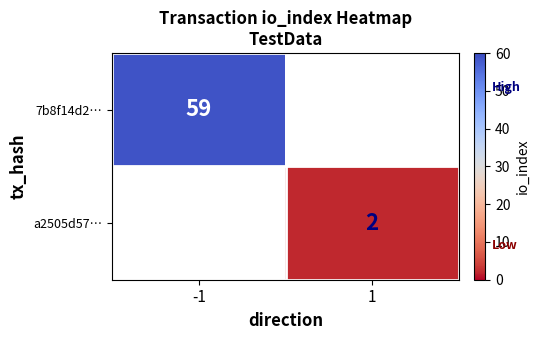

At how many categories does at least one series exceed 31?

1